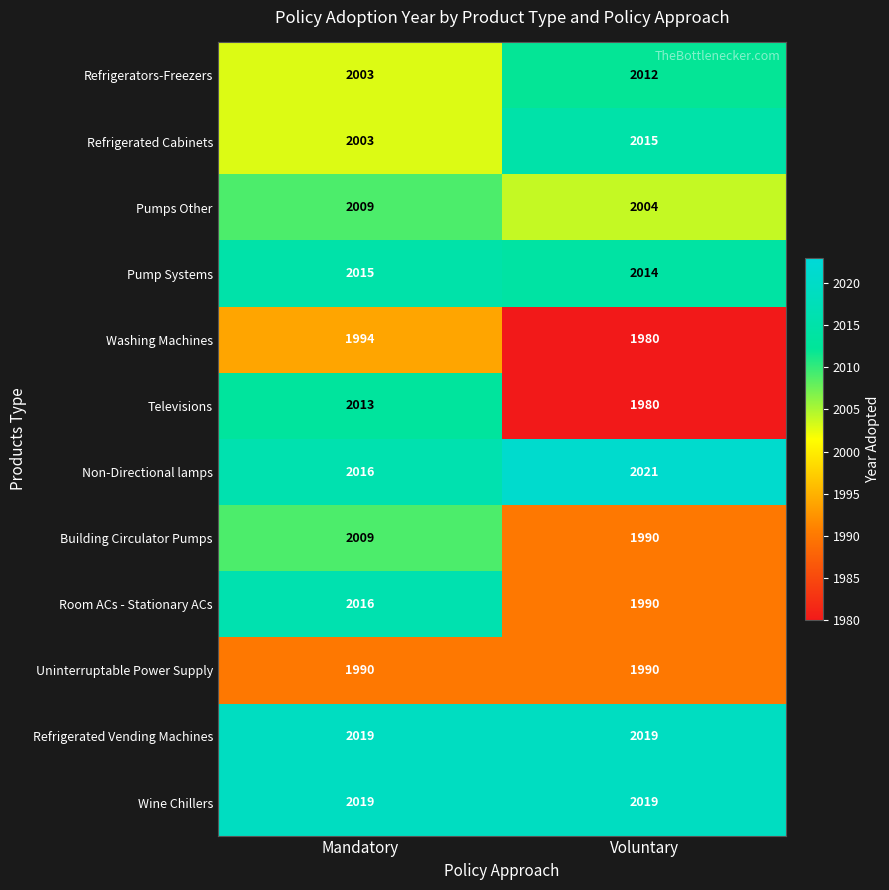

Rank the categories by Building Circulator Pumps value from highest to lowest.

Mandatory, Voluntary